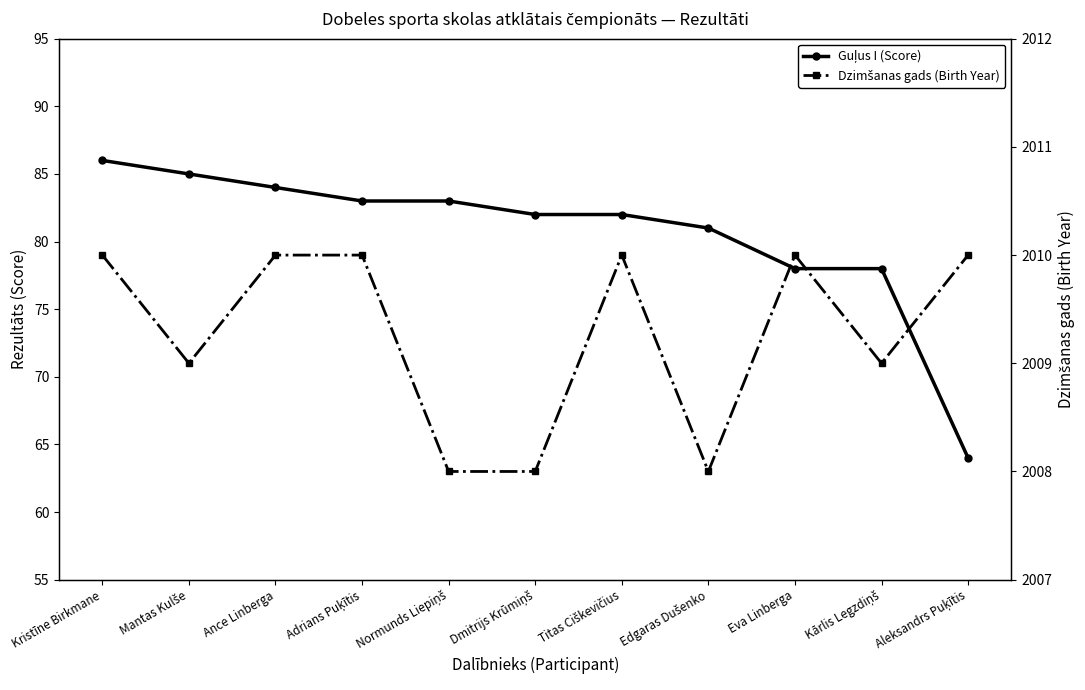

Reading left to right, what are all the values shown in this chart?

Guļus I (Score): Kristīne Birkmane=86	Mantas Kulše=85	Ance Linberga=84	Adrians Puķītis=83	Normunds Liepiņš=83	Dmitrijs Krūmiņš=82	Titas Ciškevičius=82	Edgaras Dušenko=81	Eva Linberga=78	Kārlis Legzdiņš=78	Aleksandrs Puķītis=64
Dzimšanas gads (Birth Year): Kristīne Birkmane=2010	Mantas Kulše=2009	Ance Linberga=2010	Adrians Puķītis=2010	Normunds Liepiņš=2008	Dmitrijs Krūmiņš=2008	Titas Ciškevičius=2010	Edgaras Dušenko=2008	Eva Linberga=2010	Kārlis Legzdiņš=2009	Aleksandrs Puķītis=2010